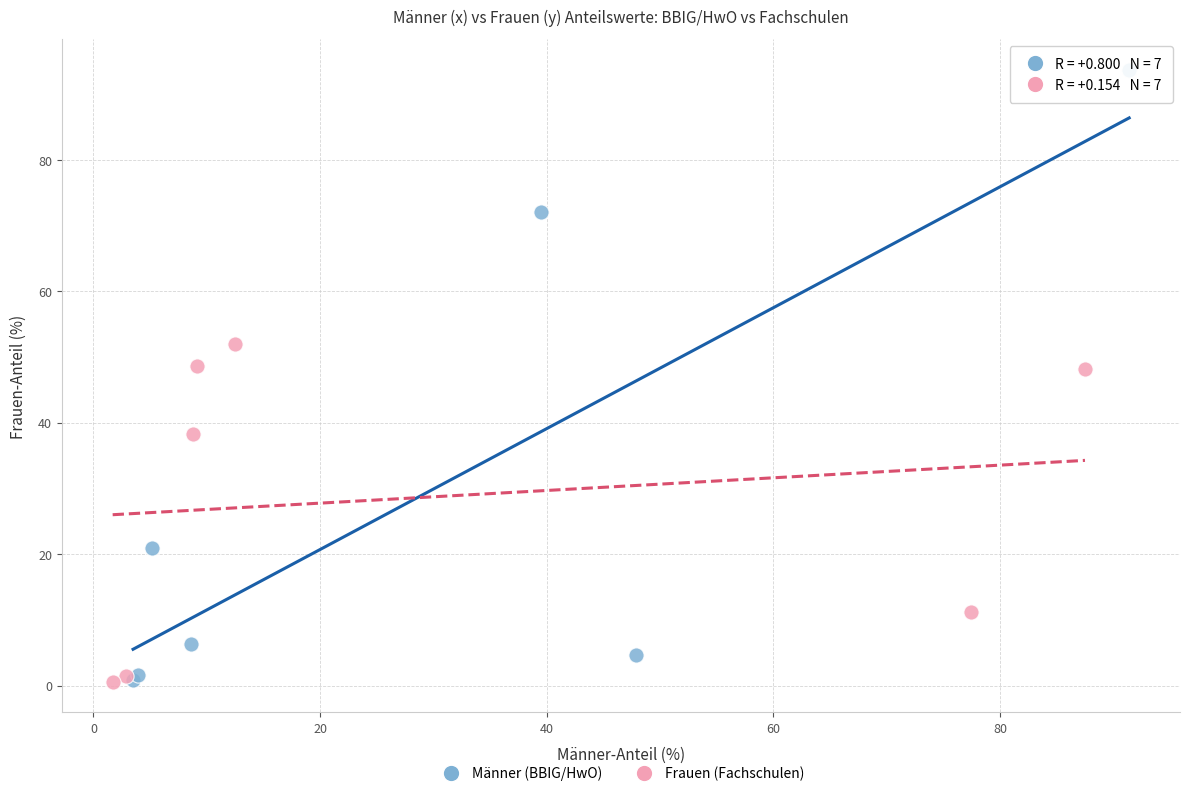

Which series reaches the maximum Y coordinate?

Männer (BBIG/HwO)